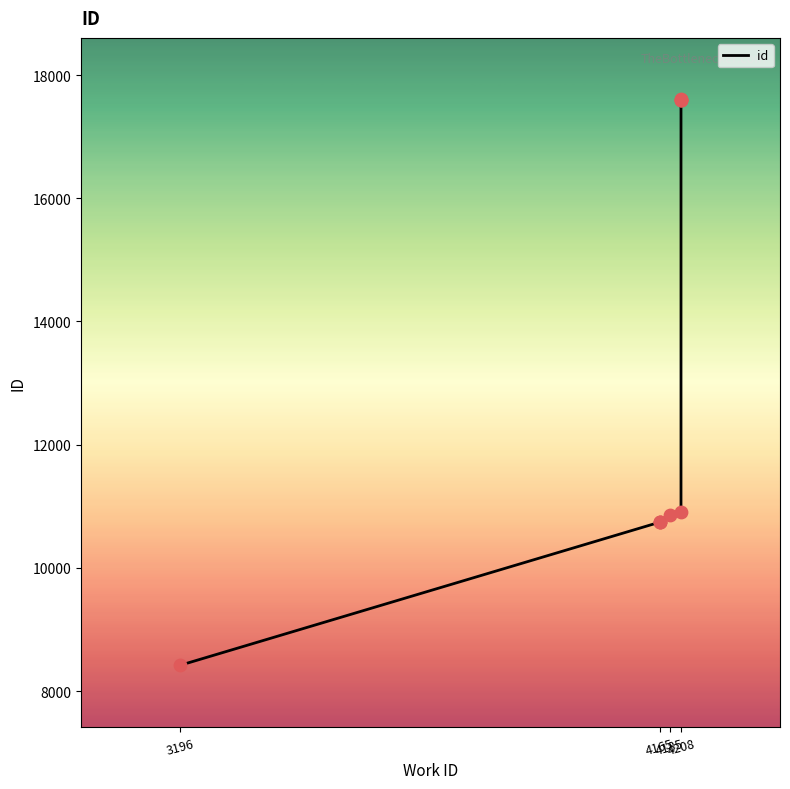

What is the change in value from 3196 to 4185?

+2438